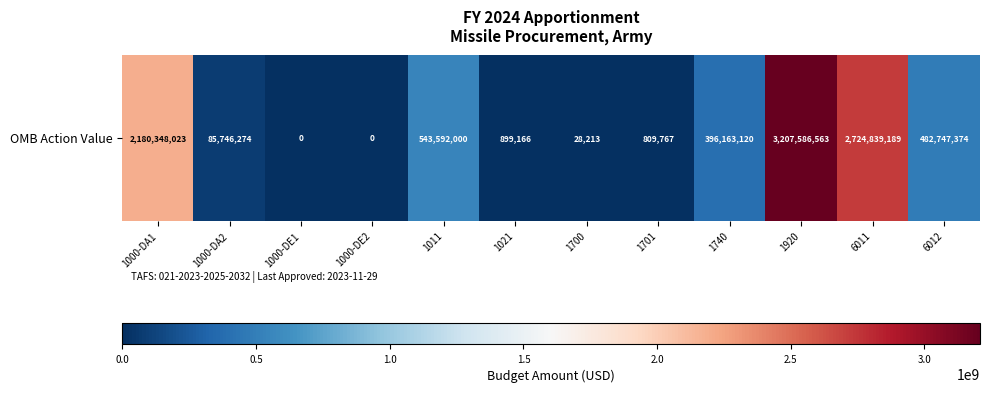

Count the number of data series in this chart.

1